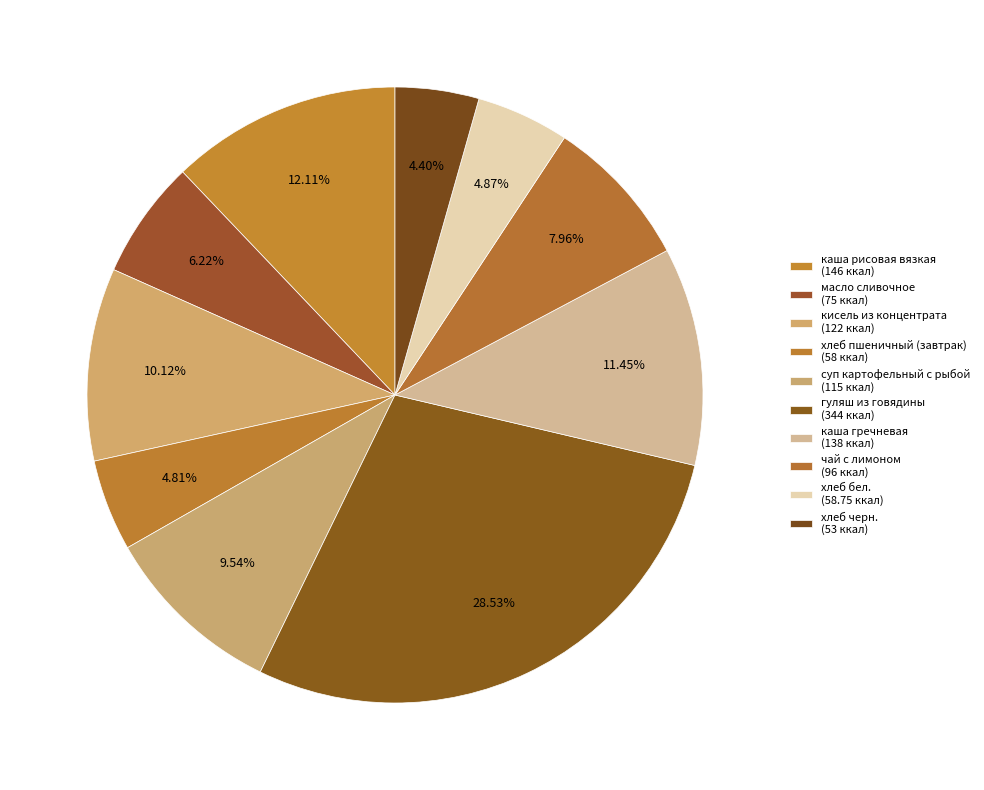

The каша рисовая вязкая slice represents 12% of the pie. True or false?

True